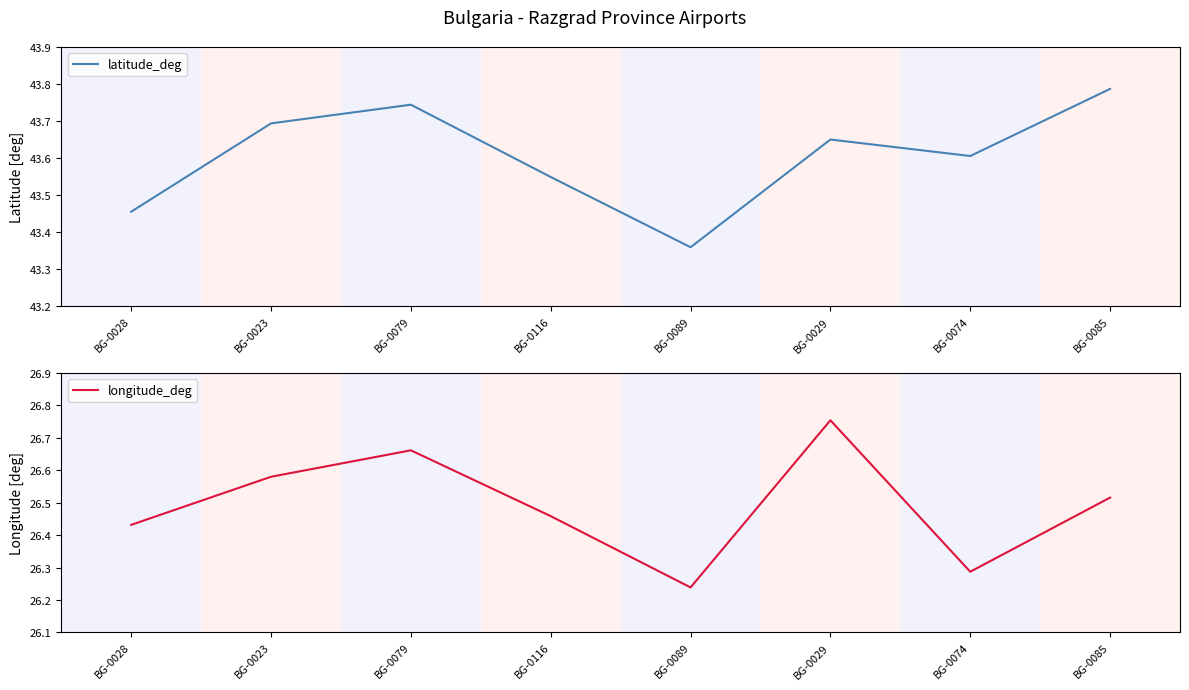

What is the difference between the maximum and minimum values in the latitude_deg series?

0.4